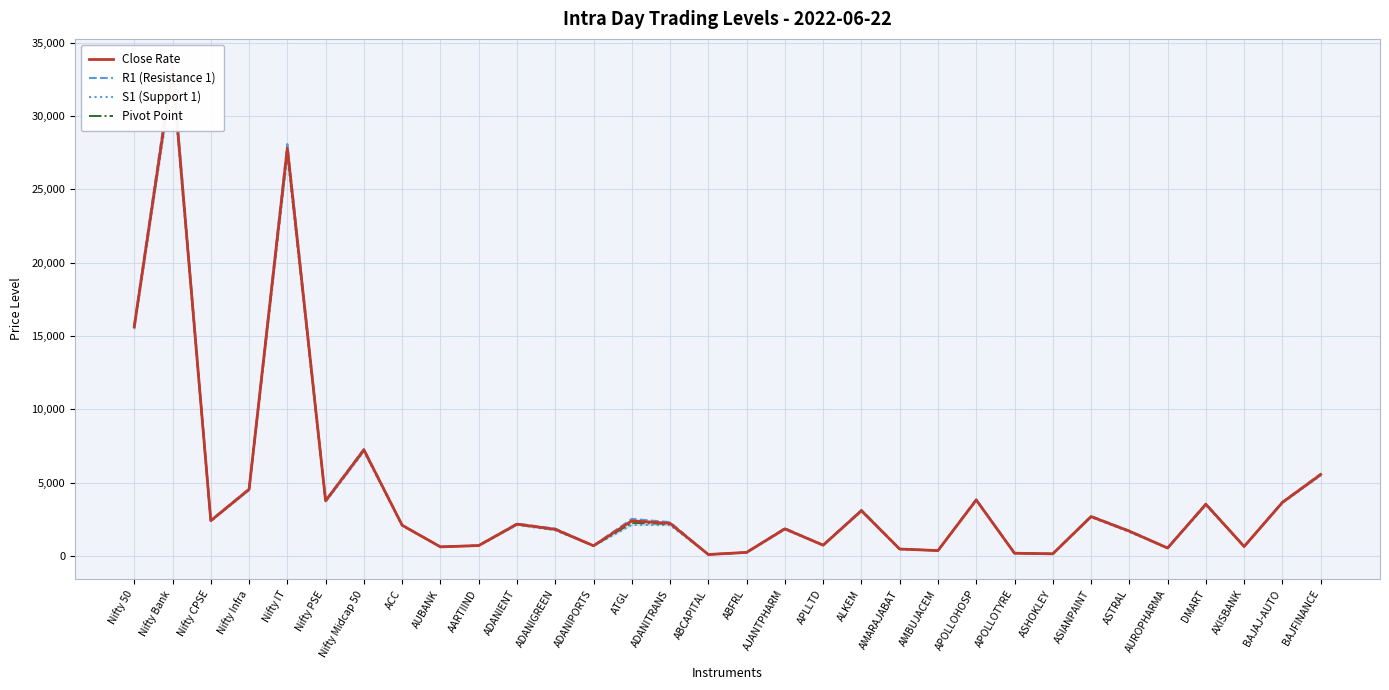

True or false: Close Rate has more than 1 points higher than both neighbors.

True